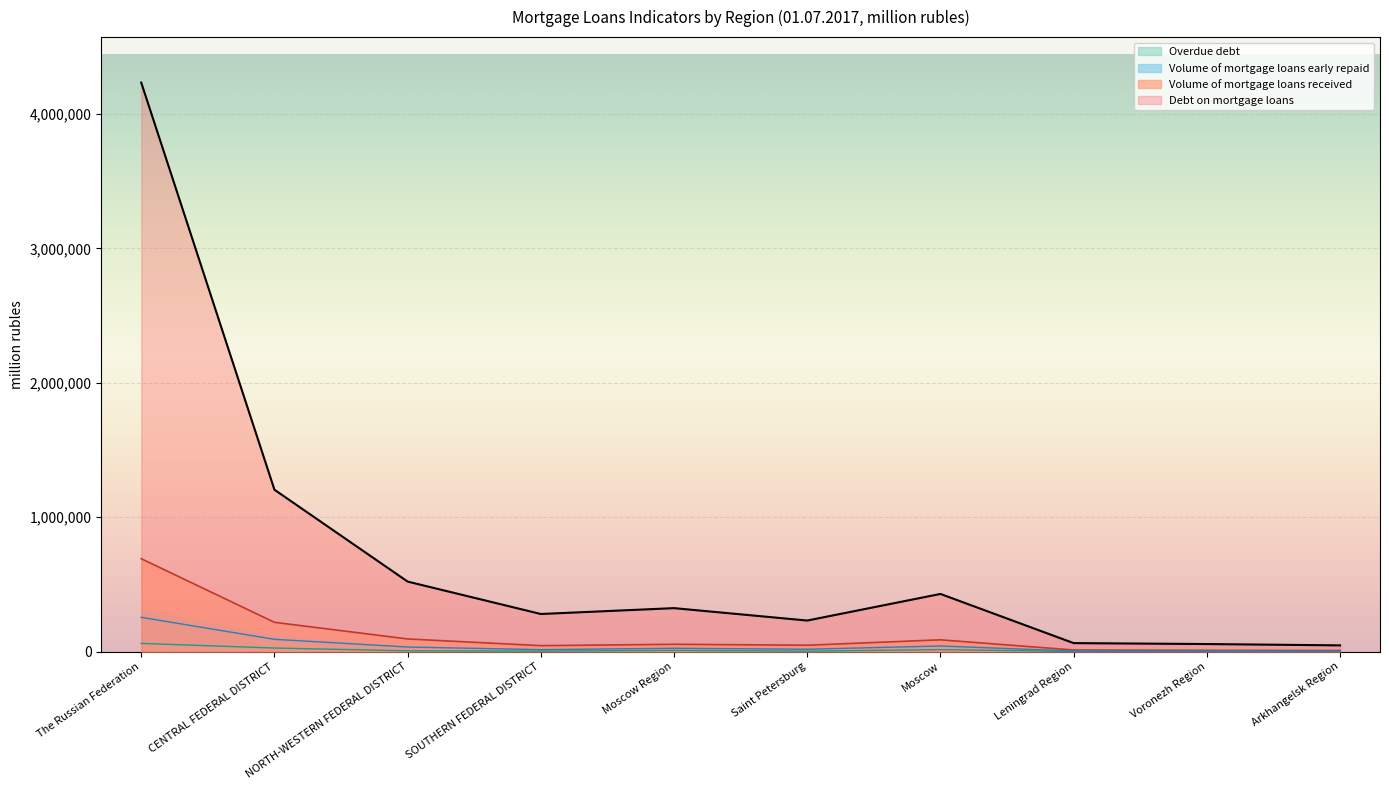

What is the greatest value displayed?

4232658